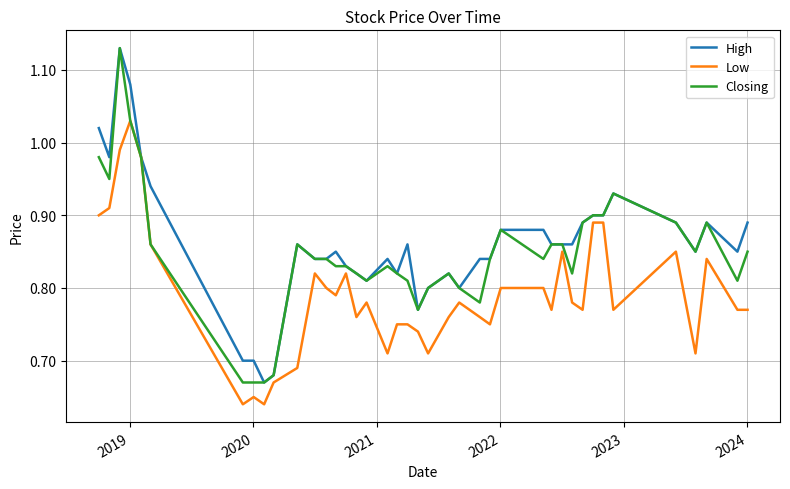

Rank the series by their average value, from highest to lowest.

High, Closing, Low